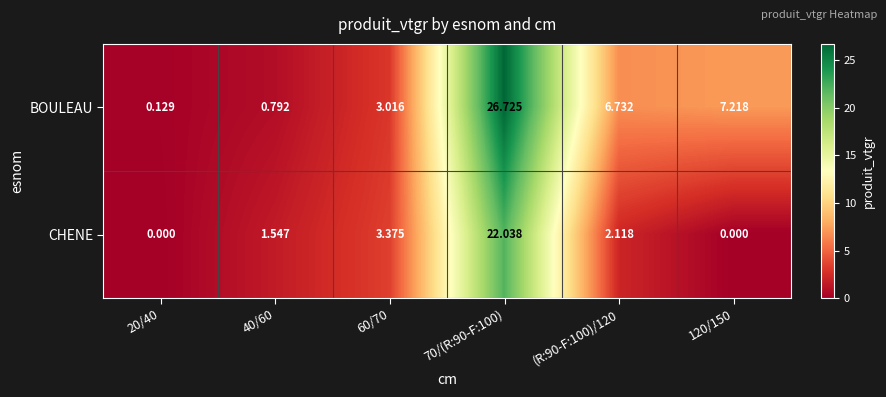

What is the spread (max minus min) of values at (R:90-F:100)/120?

4.6